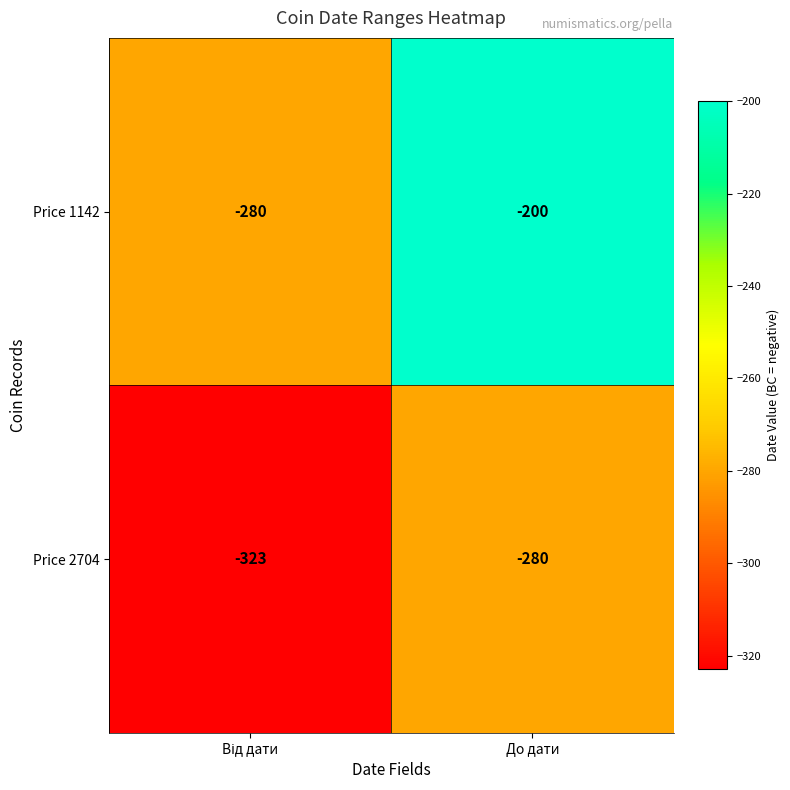

What is the average value of the Price 1142 series?

-240